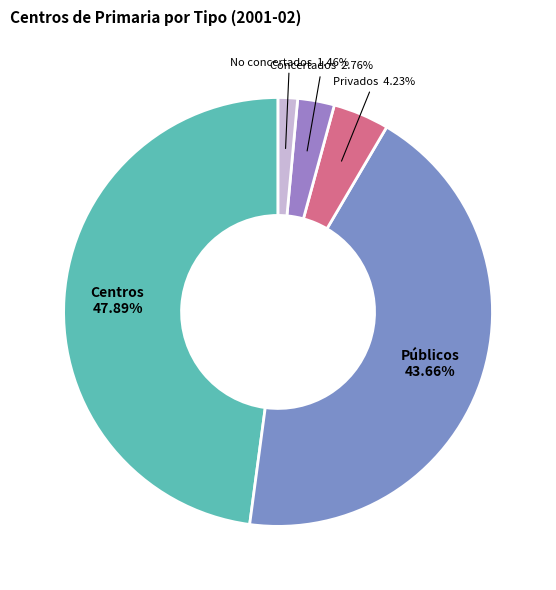

Which has a higher value, Centros or No concertados?

Centros